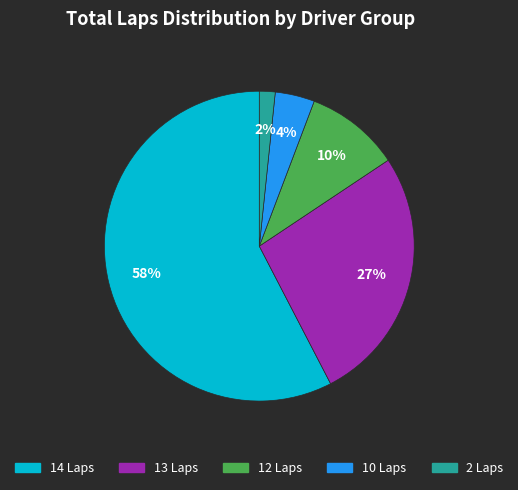

Is there any slice that represents more than half of the pie?

Yes